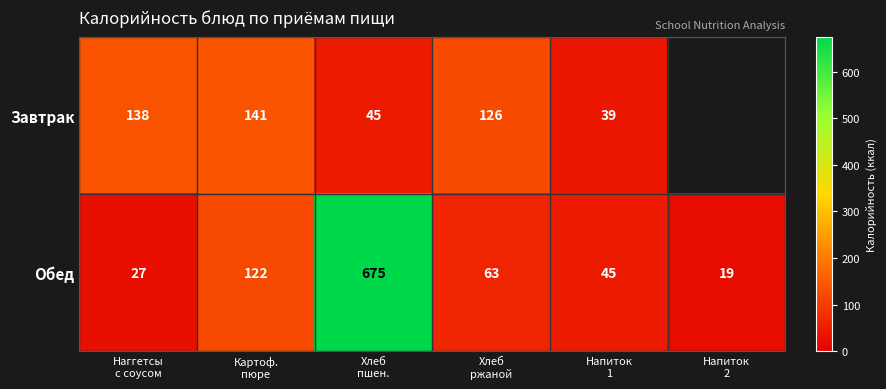

What is the difference between the second highest and second lowest values in the Обед series?

95